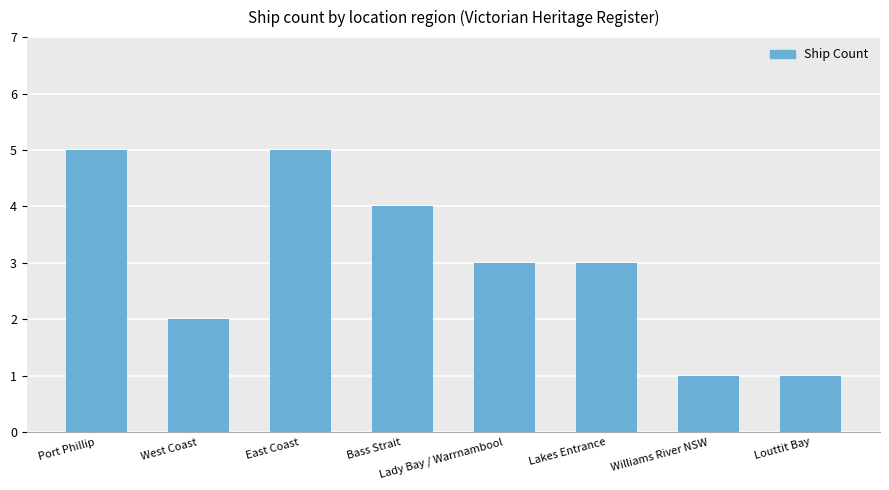

What value does the data have at West Coast?

2